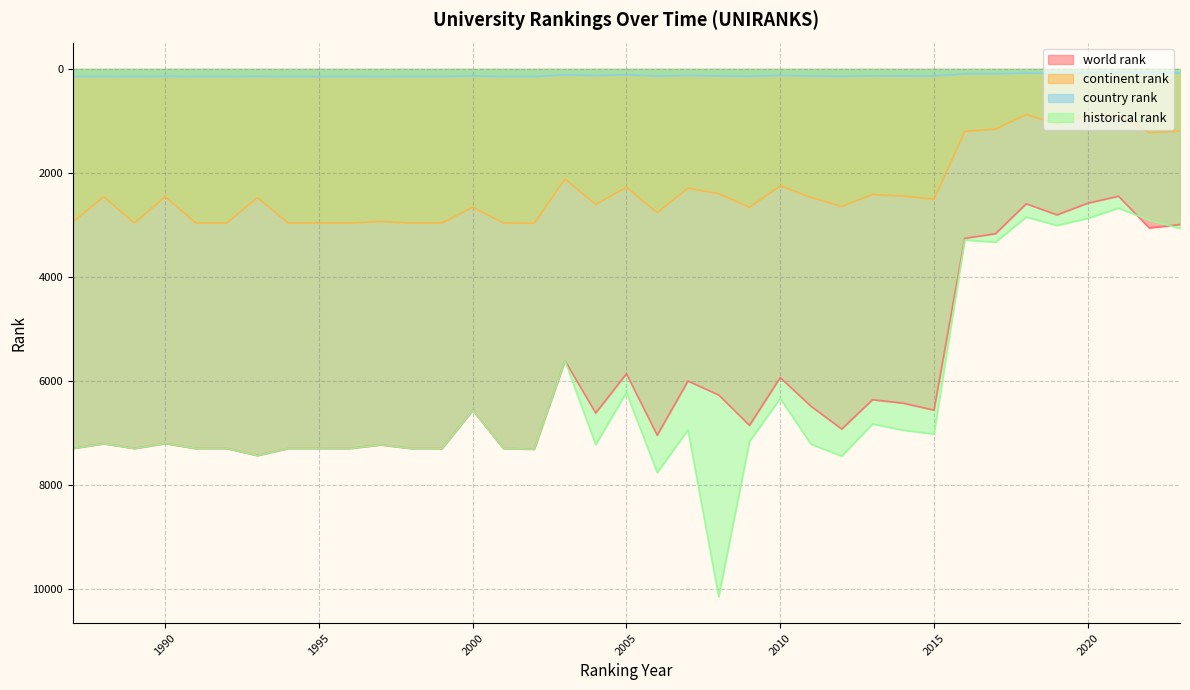

Reading left to right, list all the values displayed in this chart.

world rank: 1987=7292	1988=7199	1989=7292	1990=7197	1991=7292	1992=7292	1993=7427	1994=7292	1995=7292	1996=7292	1997=7222	1998=7292	1999=7292	2000=6557	2001=7292	2002=7306	2003=5606	2004=6610	2005=5857	2006=7037	2007=5997	2008=6263	2009=6848	2010=5930	2011=6480	2012=6919	2013=6355	2014=6422	2015=6556	2016=3254	2017=3165	2018=2590	2019=2803	2020=2579	2021=2444	2022=3054	2023=2989
continent rank: 1987=2940	1988=2454	1989=2960	1990=2451	1991=2960	1992=2960	1993=2471	1994=2960	1995=2960	1996=2960	1997=2929	1998=2960	1999=2960	2000=2655	2001=2960	2002=2963	2003=2113	2004=2599	2005=2272	2006=2761	2007=2286	2008=2396	2009=2656	2010=2243	2011=2468	2012=2639	2013=2411	2014=2442	2015=2501	2016=1199	2017=1155	2018=872	2019=1055	2020=894	2021=895	2022=1220	2023=1191
country rank: 1987=143	1988=142	1989=145	1990=140	1991=145	1992=145	1993=140	1994=145	1995=145	1996=145	1997=143	1998=145	1999=145	2000=132	2001=145	2002=145	2003=113	2004=126	2005=110	2006=137	2007=122	2008=134	2009=140	2010=122	2011=134	2012=141	2013=131	2014=133	2015=134	2016=92	2017=92	2018=78	2019=88	2020=72	2021=66	2022=80	2023=79
historical rank: 1987=7292	1988=7199	1989=7292	1990=7197	1991=7292	1992=7292	1993=7427	1994=7292	1995=7292	1996=7292	1997=7222	1998=7292	1999=7292	2000=6557	2001=7292	2002=7306	2003=5606	2004=7219	2005=6214	2006=7755	2007=6937	2008=10142	2009=7159	2010=6330	2011=7210	2012=7438	2013=6822	2014=6940	2015=7014	2016=3285	2017=3328	2018=2844	2019=3007	2020=2871	2021=2674	2022=2902	2023=3065